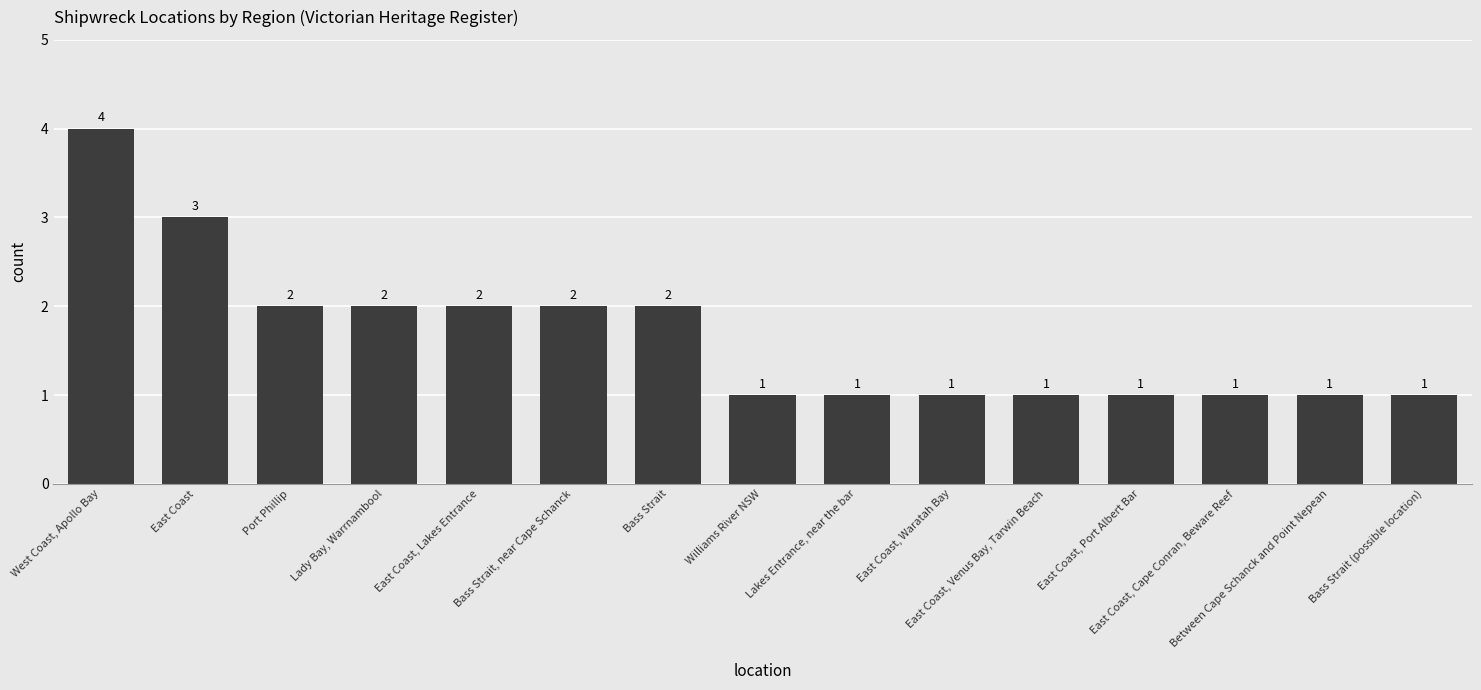

Does the chart contain stacked bars?

No